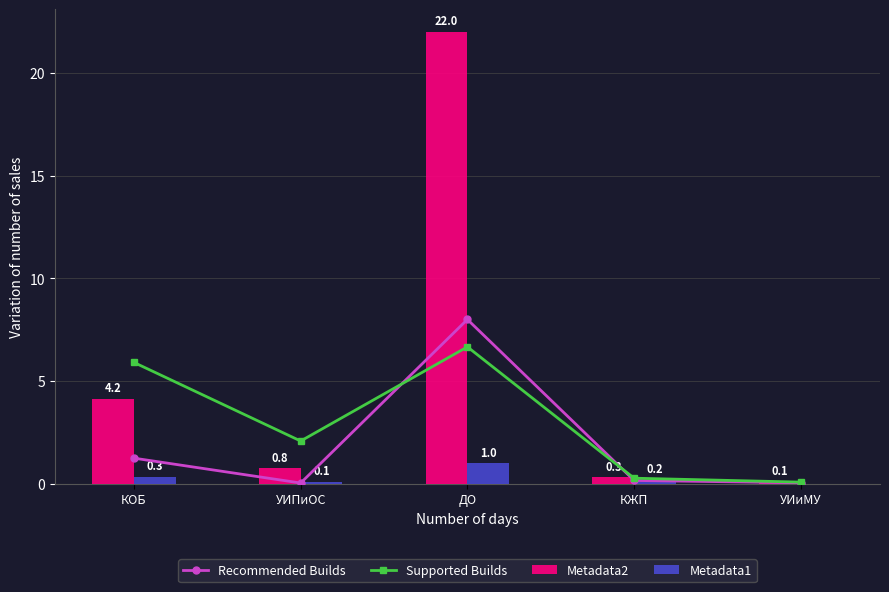

What is the spread (max minus min) of values at УИиМУ?

0.1